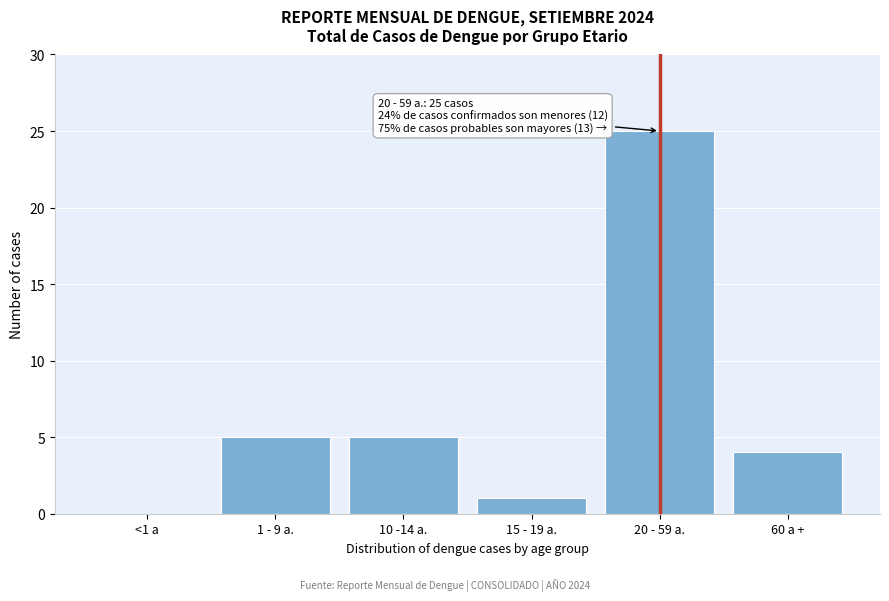

Reading left to right, list all the values displayed in this chart.

<1 a=0	1 - 9 a.=5	10 -14 a.=5	15 - 19 a.=1	20 - 59 a.=25	60 a +=4